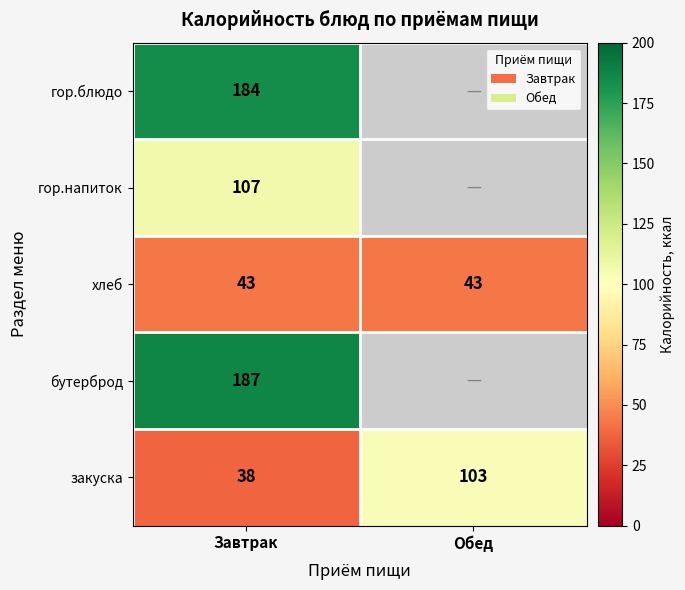

True or false: гор.напиток has a value of 141 at Завтрак.

False